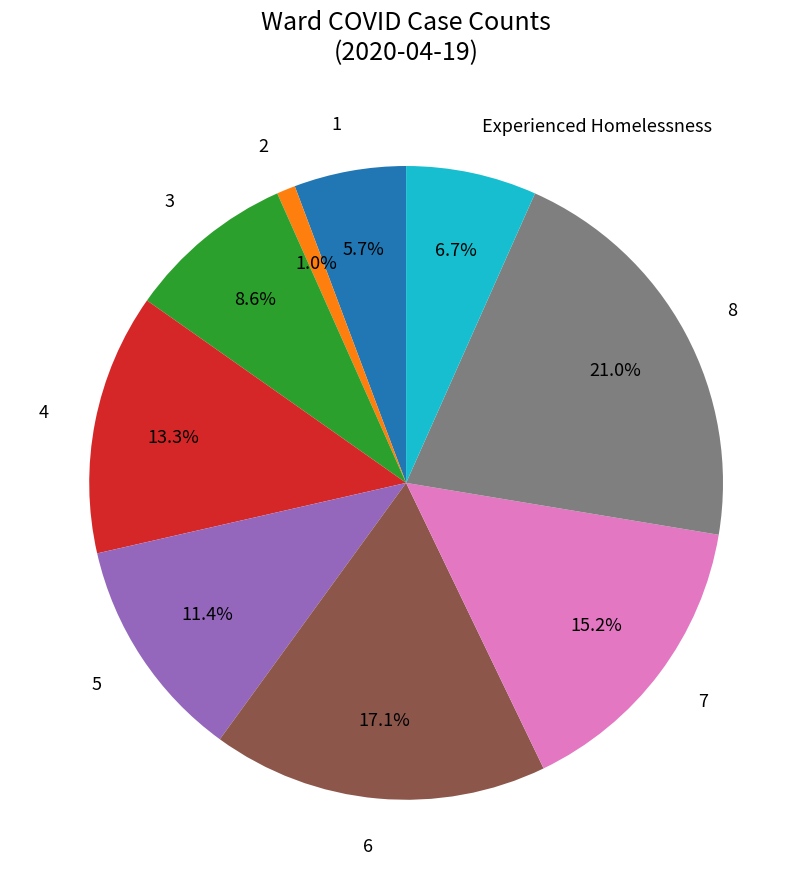

Is 5 the majority of the pie?

No